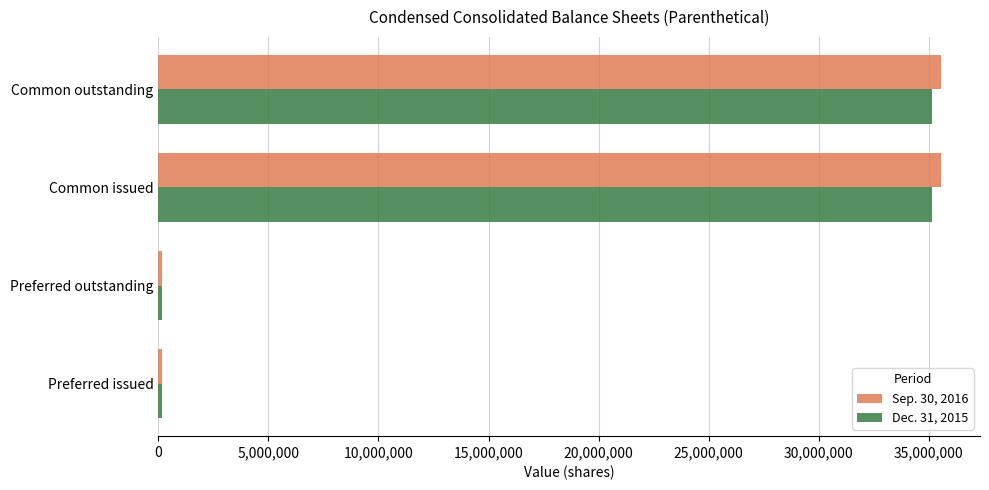

What is the highest value of the Dec. 31, 2015 series?

35147283